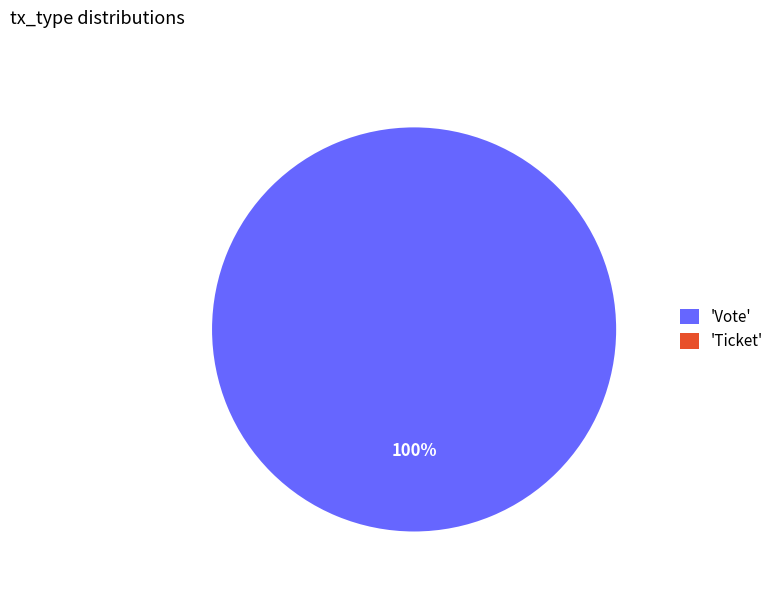

To the nearest percent, what is the difference between the largest and smallest slice percentages?

100%